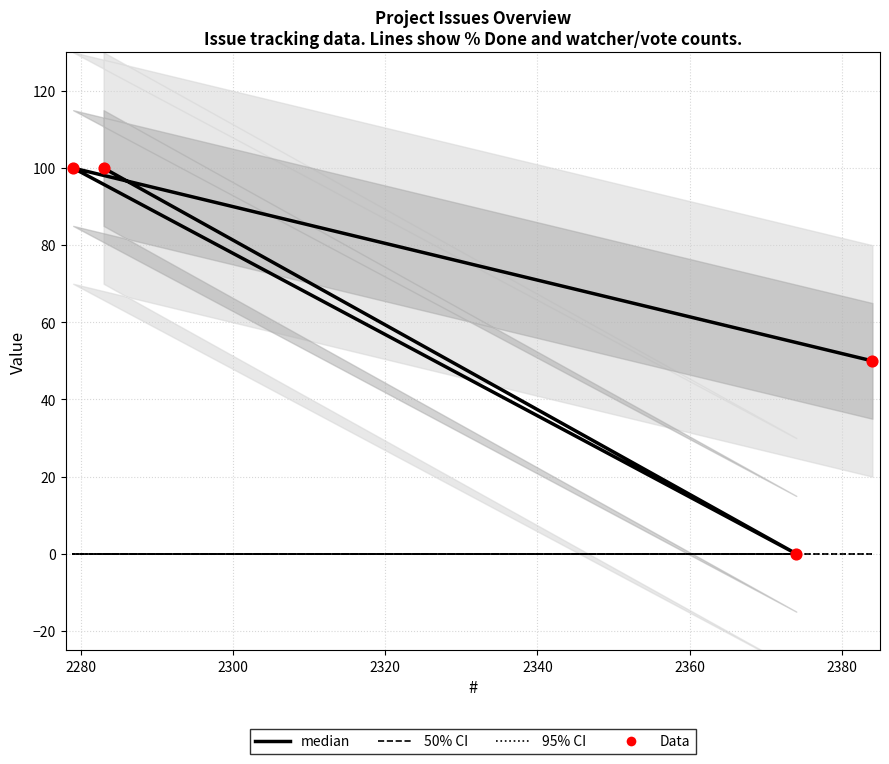

Which series has the largest total across all categories?

% Done (median)